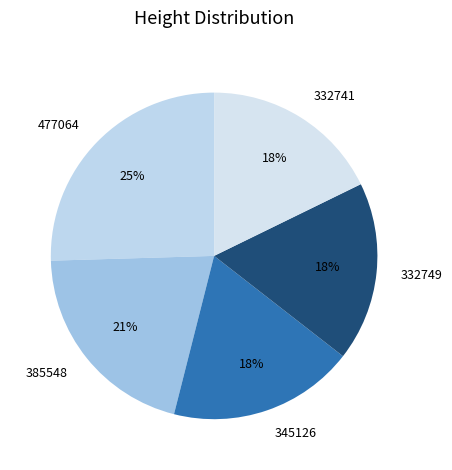

What is the largest slice in the pie chart?

477064